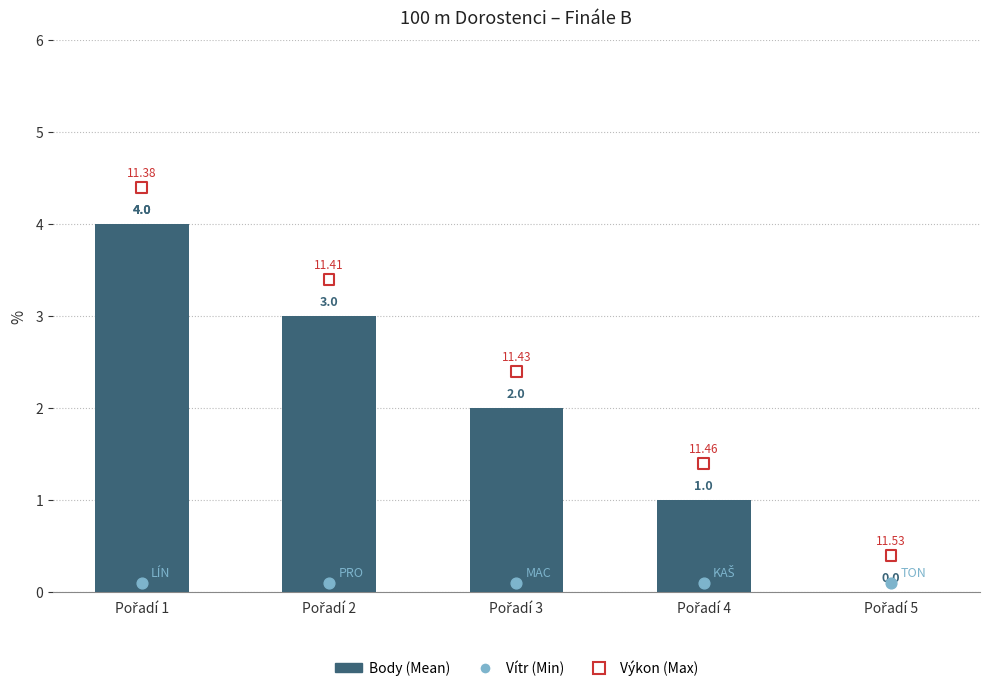

What is the change in value from Pořadí 2 to Pořadí 5?

-3